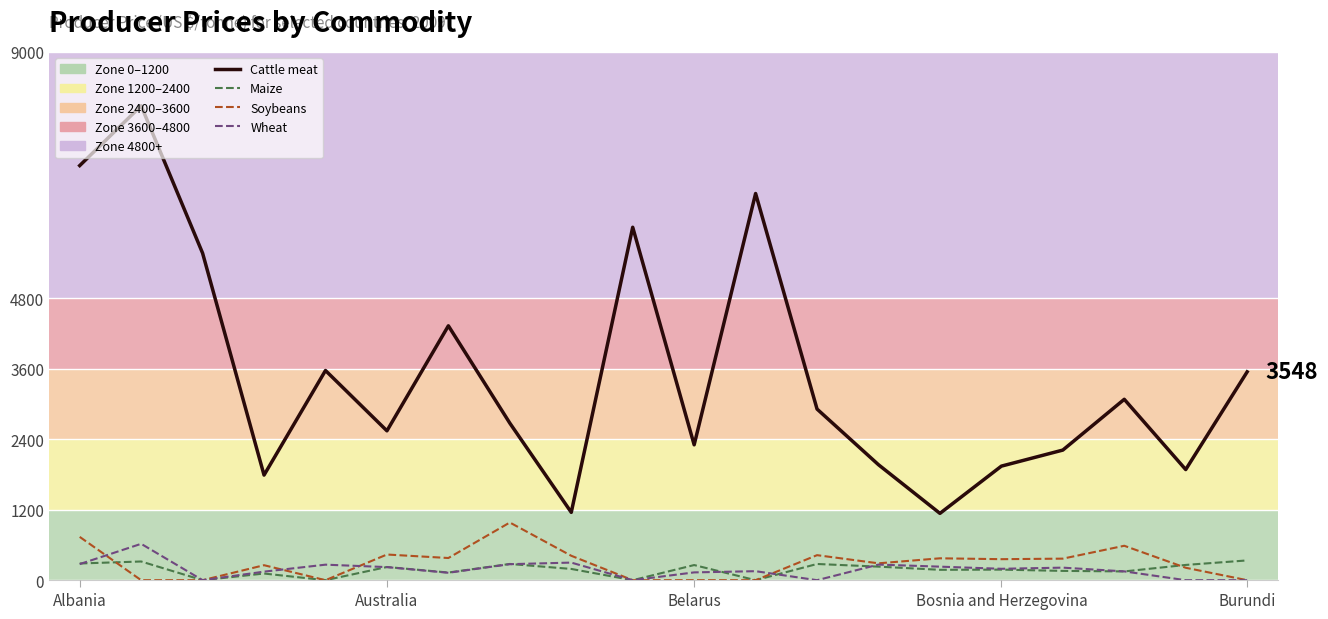

At which category does Soybeans reach its first local peak?

Argentina